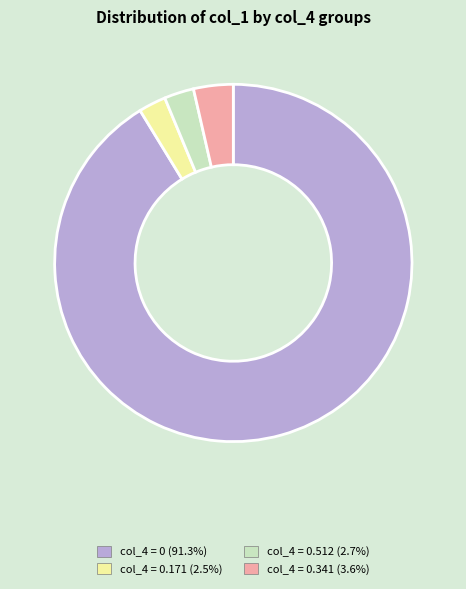

Is there a majority slice in this chart?

Yes